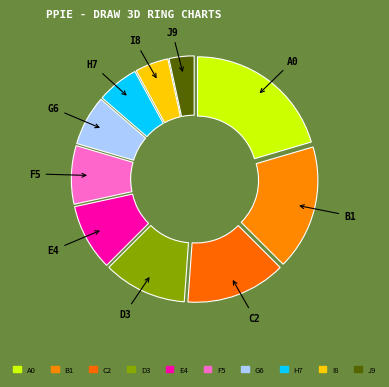

Rank the categories by value from lowest to highest.

J9, I8, H7, G6, F5, E4, D3, C2, B1, A0